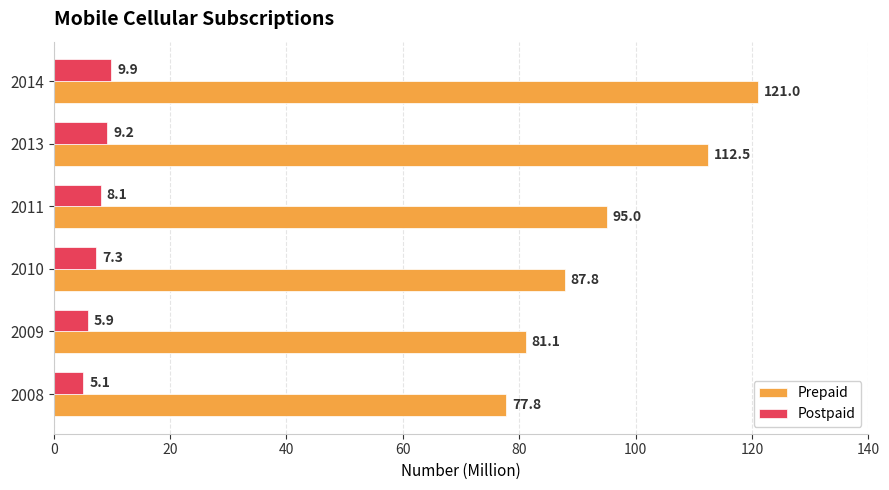

Which label corresponds to the largest value in the chart?

2014